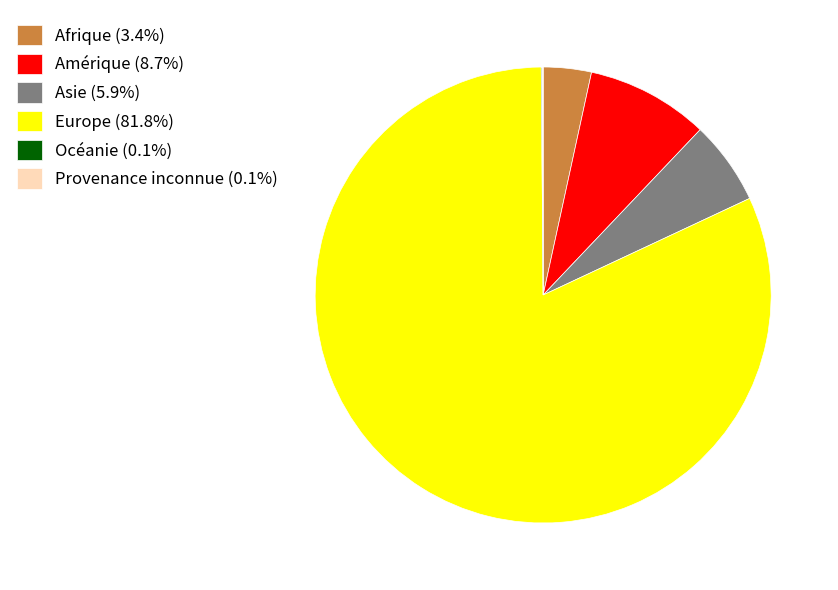

Is the sum of Asie (5.9%) and Europe (81.8%) greater than half?

Yes